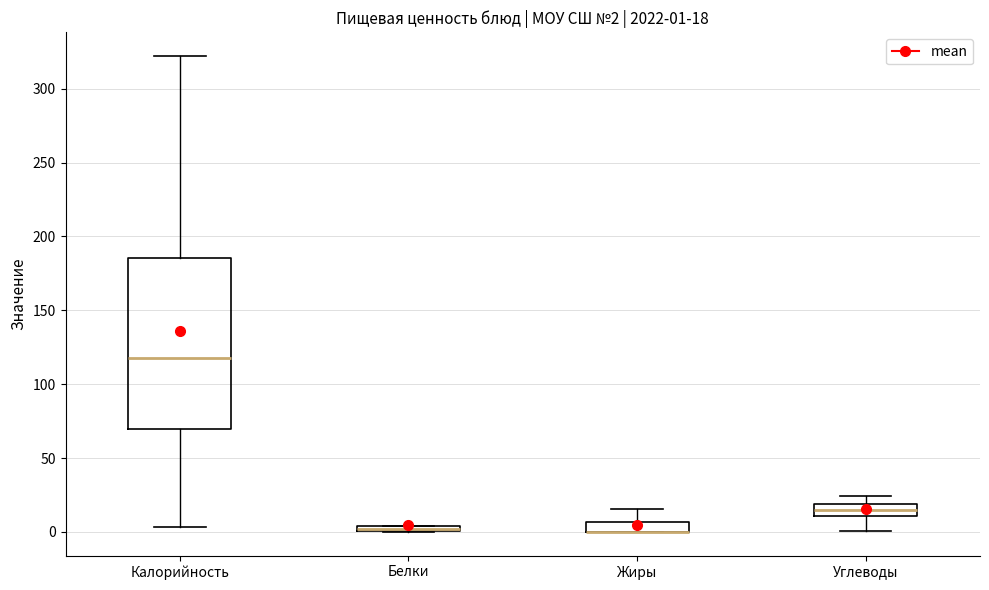

Comparing the boxes themselves (not the whiskers), which one is the tallest?

Калорийность